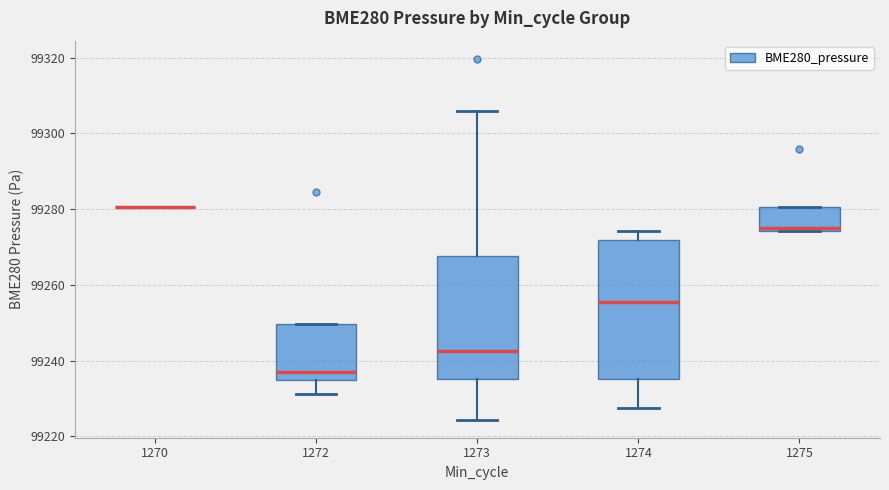

Which box is the tallest, from its lower edge to its upper edge?

1274